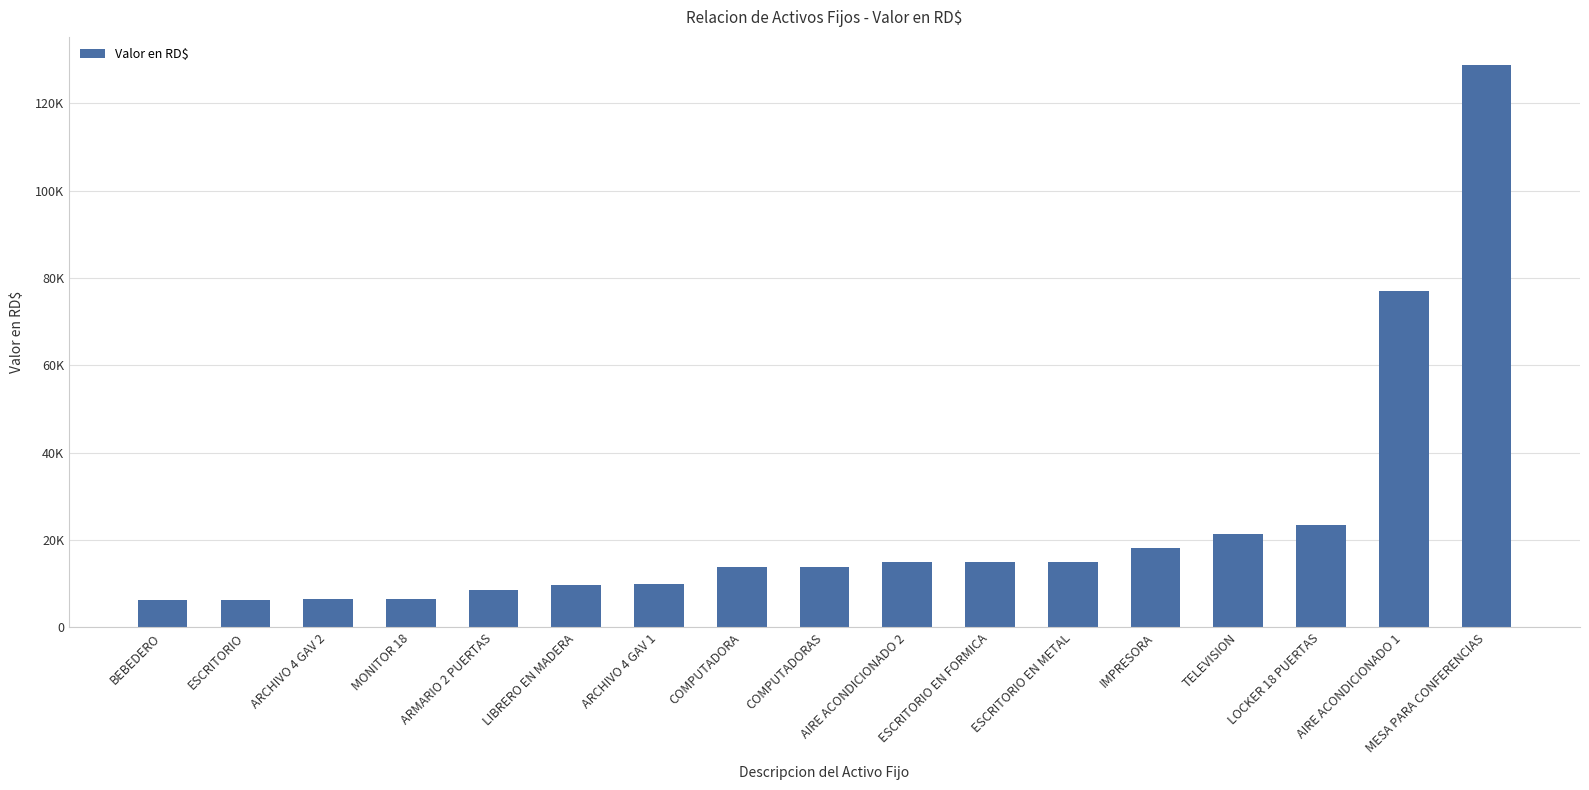

At which category does the chart reach its peak across all series?

MESA PARA CONFERENCIAS